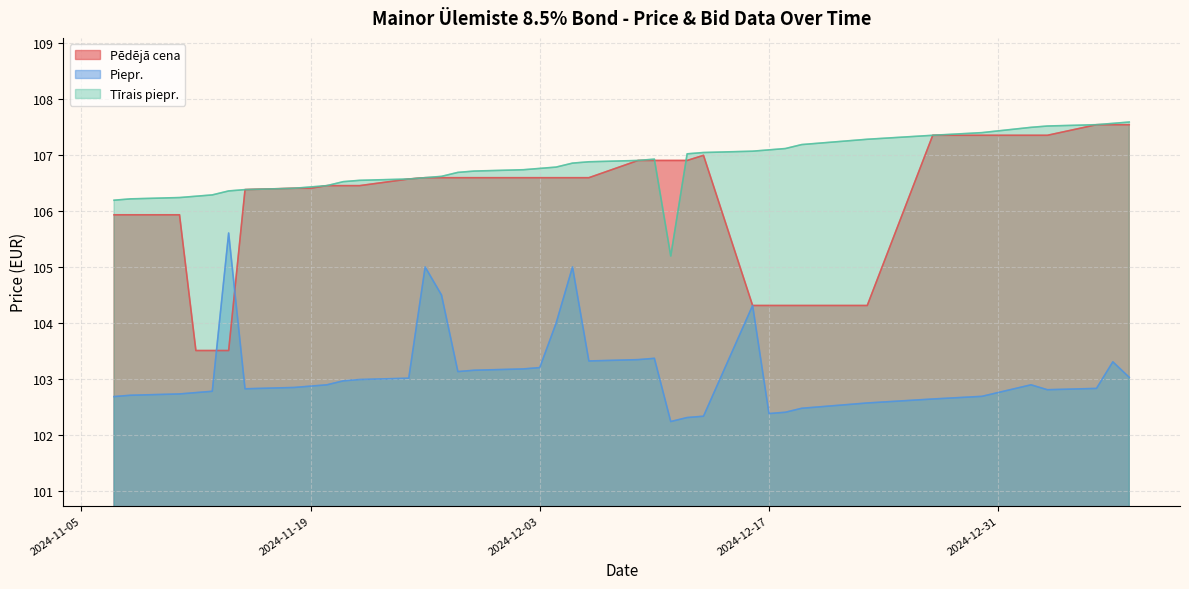

At which label does Piepr. reach its peak?

2024-11-14